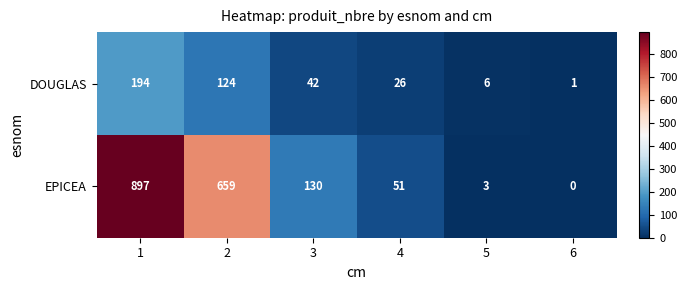

What is the difference between the maximum and minimum values in the EPICEA series?

897